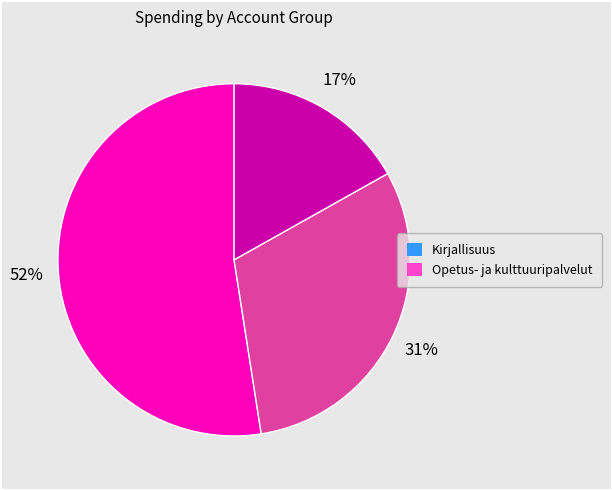

Is there a majority slice in this chart?

Yes